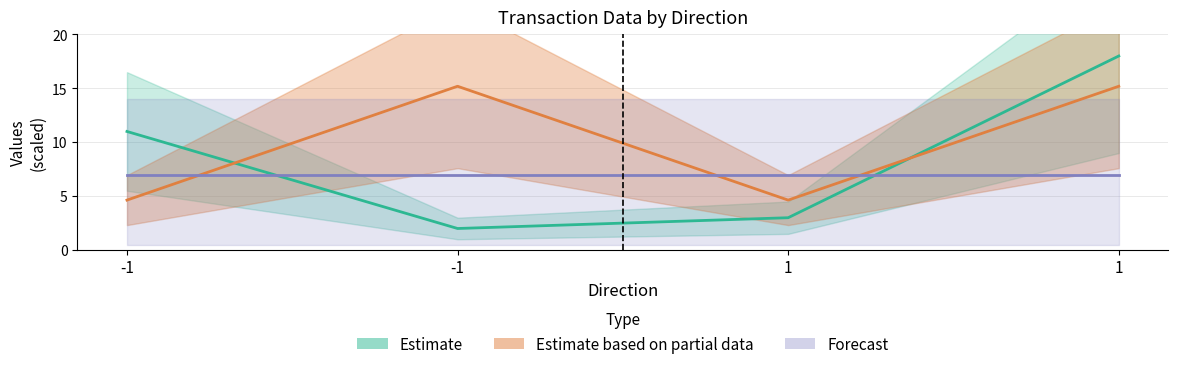

Reading left to right, what are all the values shown in this chart?

io_index: -1=11.0	-1=2.0	1=3.0	1=18.0
value: -1=4.6	-1=15.2	1=4.6	1=15.2